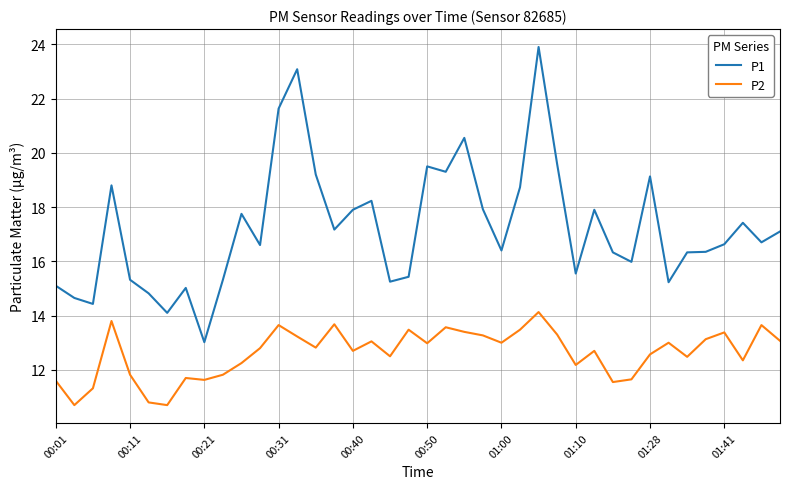

True or false: P1 and P2 cross at least once.

False